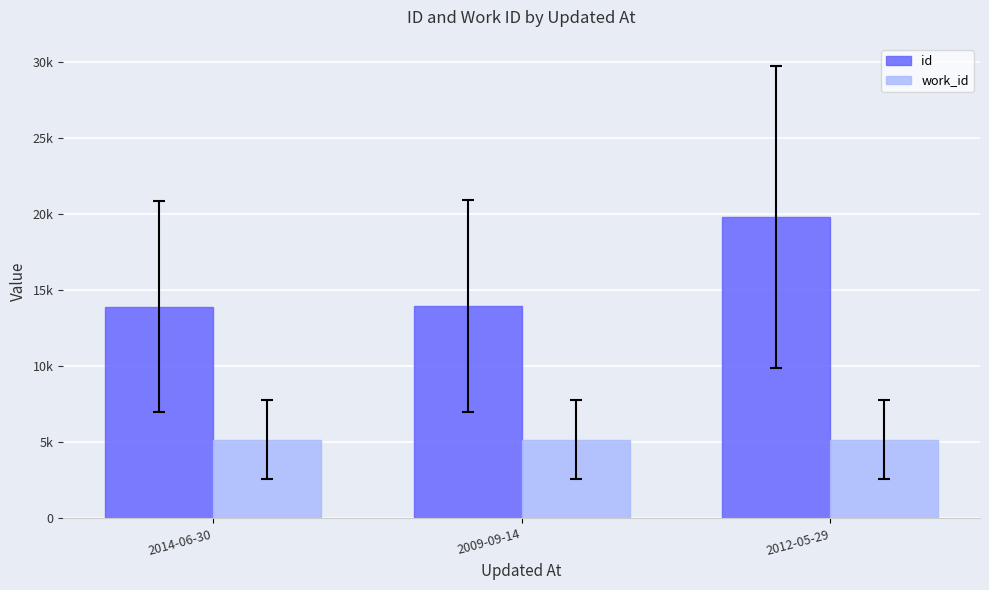

Which series changed the most between 2014-06-30 and 2012-05-29?

id